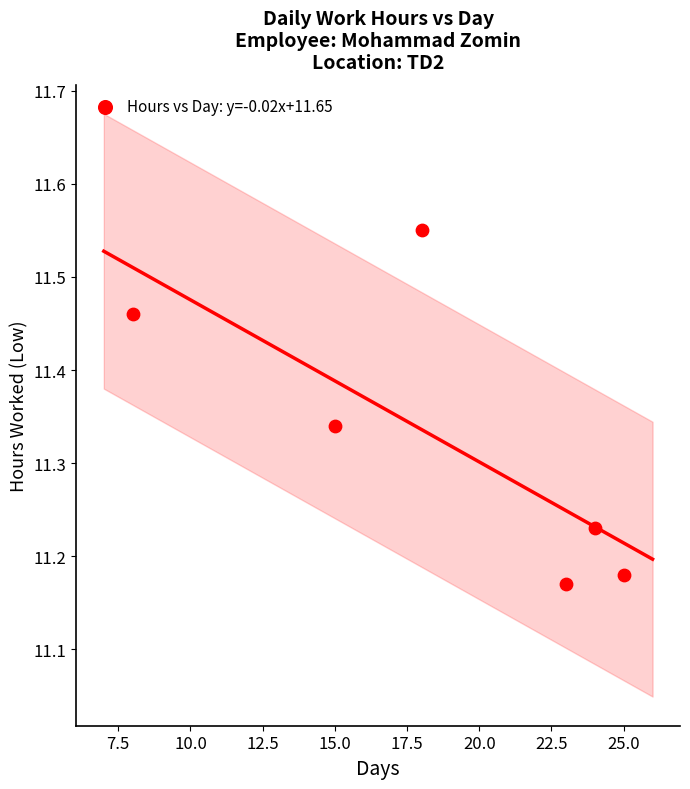

What is the average X value?

18.8